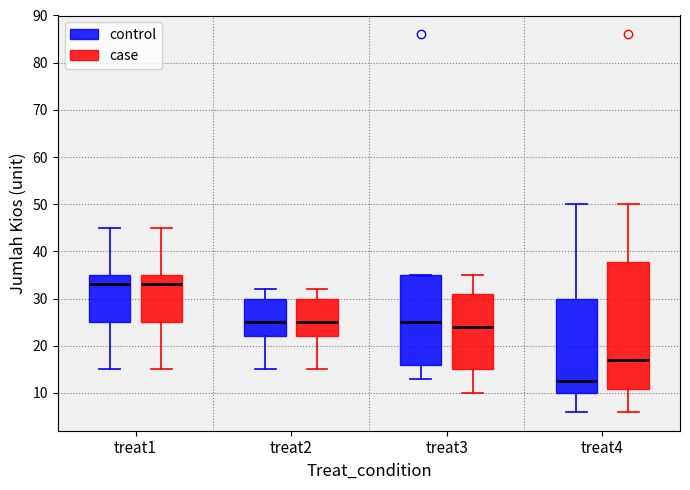

Reading left to right, read every box against the y-axis: the position of its median line, the range the box covers, and the ends of its whiskers. The values are not printed on the chart, so give them approximately, as read against the axis.

treat1 (control): median 33, box 25 to 35, whiskers 15 to 45
treat1 (case): median 33, box 25 to 35, whiskers 15 to 45
treat2 (control): median 25, box 22 to 30, whiskers 15 to 32
treat2 (case): median 25, box 22 to 30, whiskers 15 to 32
treat3 (control): median 25, box 16 to 35, whiskers 13 to 35
treat3 (case): median 24, box 15 to 31, whiskers 10 to 35
treat4 (control): median 13, box 10 to 30, whiskers 6 to 50
treat4 (case): median 17, box 11 to 38, whiskers 6 to 50